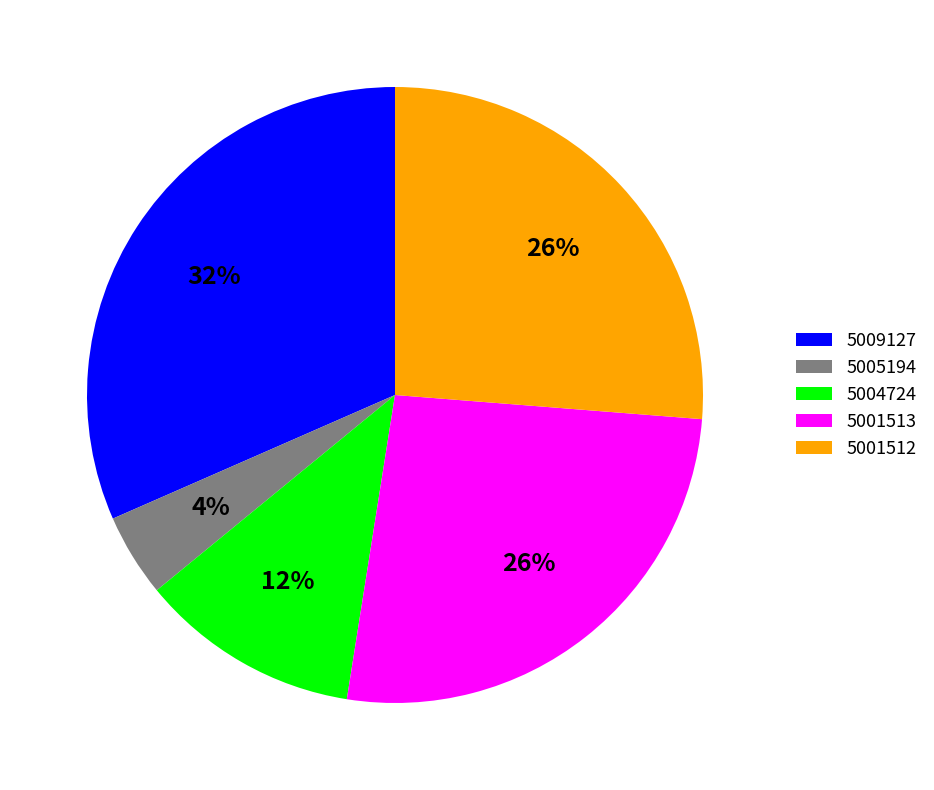

Is it true that 5009127 is 32% of the pie?

True